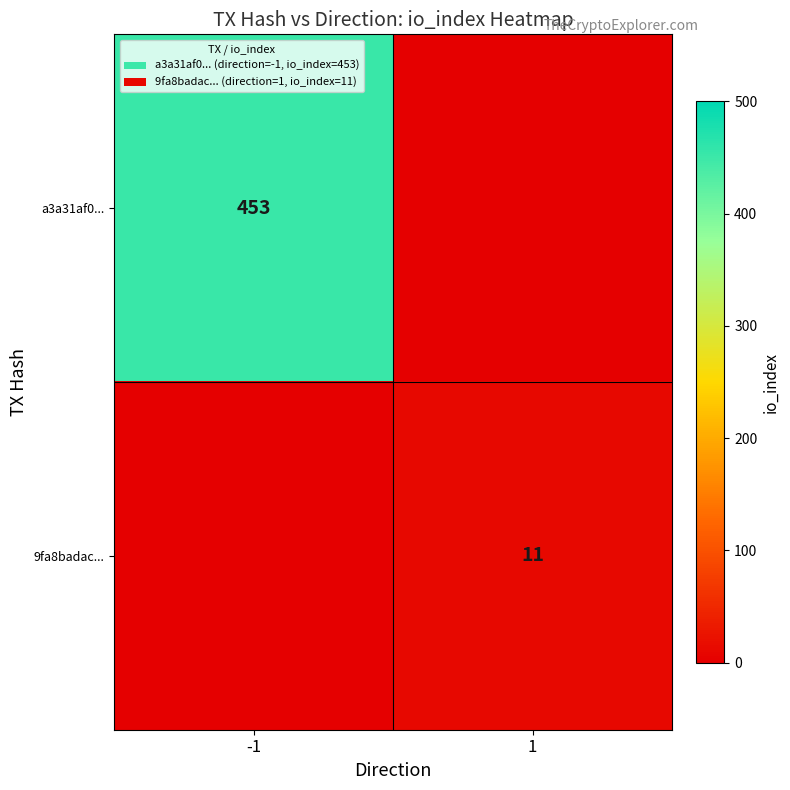

The value of 9fa8badac... at 1 is 4. True or false?

False